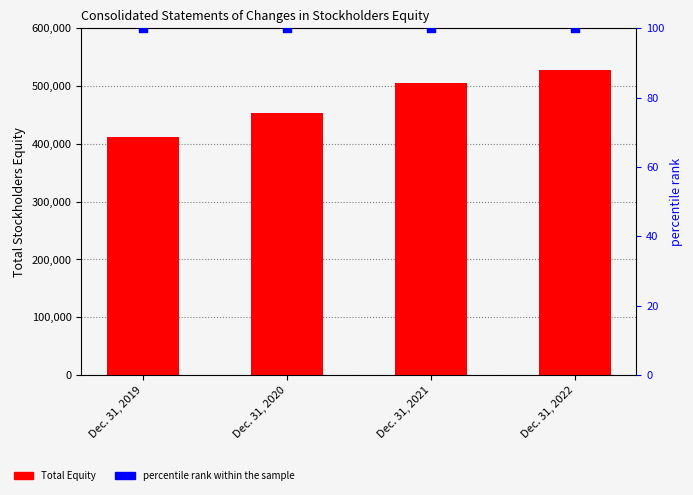

What is the total value across all series at Dec. 31, 2020?

453366